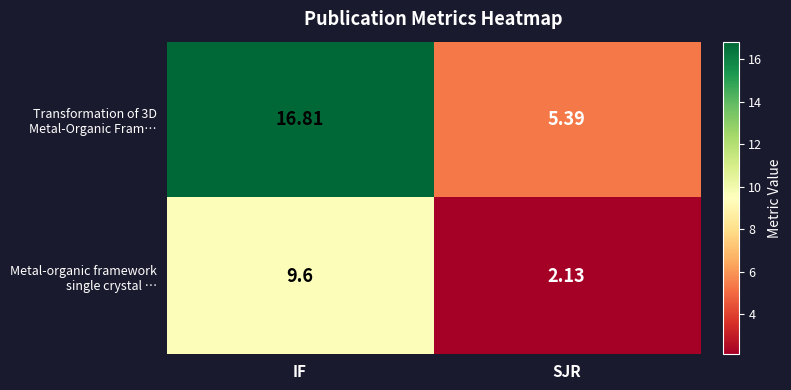

At which category is the sum across all series the highest?

IF